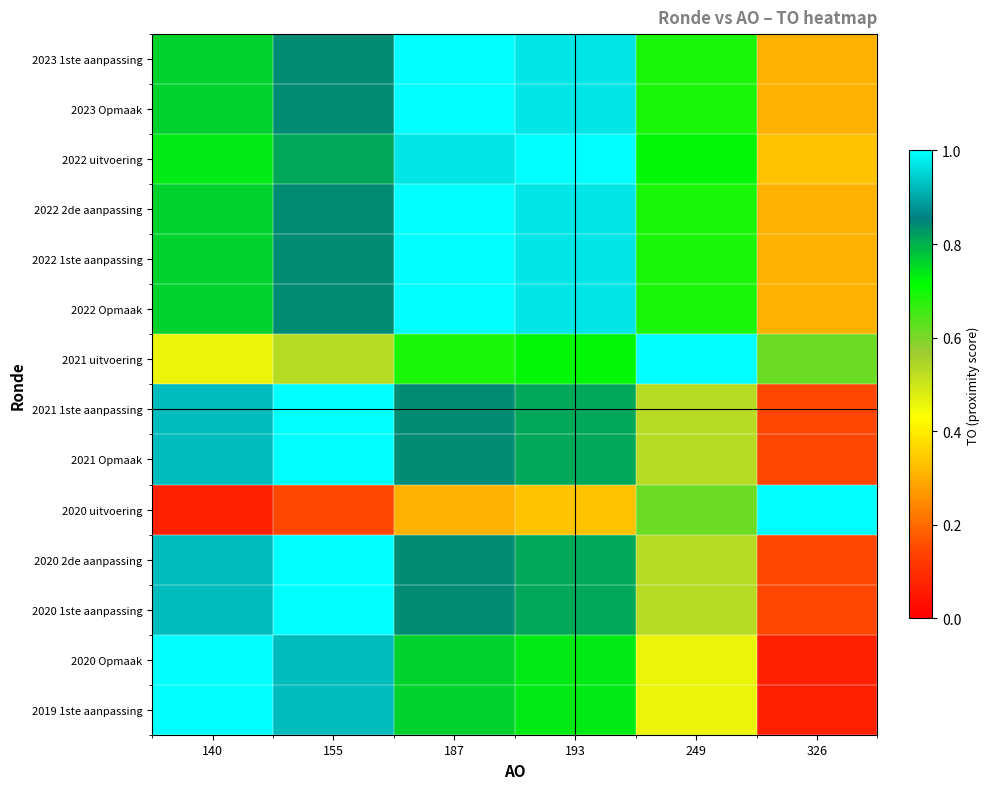

Reading left to right, list all the values displayed in this chart.

2023 1ste aanpassing: 140=0.8	155=0.8	187=1.0	193=1.0	249=0.7	326=0.3
2023 Opmaak: 140=0.8	155=0.8	187=1.0	193=1.0	249=0.7	326=0.3
2022 uitvoering: 140=0.7	155=0.8	187=1.0	193=1.0	249=0.7	326=0.3
2022 2de aanpassing: 140=0.8	155=0.8	187=1.0	193=1.0	249=0.7	326=0.3
2022 1ste aanpassing: 140=0.8	155=0.8	187=1.0	193=1.0	249=0.7	326=0.3
2022 Opmaak: 140=0.8	155=0.8	187=1.0	193=1.0	249=0.7	326=0.3
2021 uitvoering: 140=0.5	155=0.5	187=0.7	193=0.7	249=1.0	326=0.6
2021 1ste aanpassing: 140=0.9	155=1.0	187=0.8	193=0.8	249=0.5	326=0.1
2021 Opmaak: 140=0.9	155=1.0	187=0.8	193=0.8	249=0.5	326=0.1
2020 uitvoering: 140=0.1	155=0.1	187=0.3	193=0.3	249=0.6	326=1.0
2020 2de aanpassing: 140=0.9	155=1.0	187=0.8	193=0.8	249=0.5	326=0.1
2020 1ste aanpassing: 140=0.9	155=1.0	187=0.8	193=0.8	249=0.5	326=0.1
2020 Opmaak: 140=1.0	155=0.9	187=0.8	193=0.7	249=0.5	326=0.1
2019 1ste aanpassing: 140=1.0	155=0.9	187=0.8	193=0.7	249=0.5	326=0.1